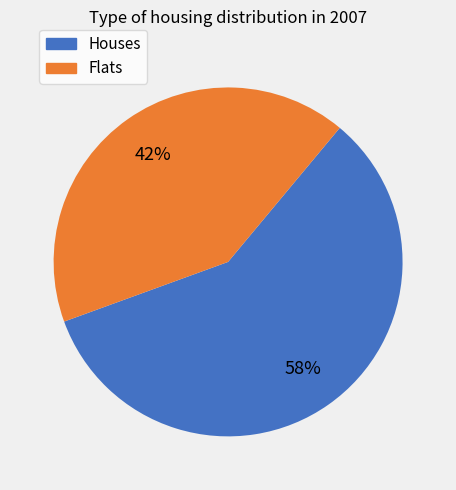

To the nearest percent, what is the average slice percentage?

50%